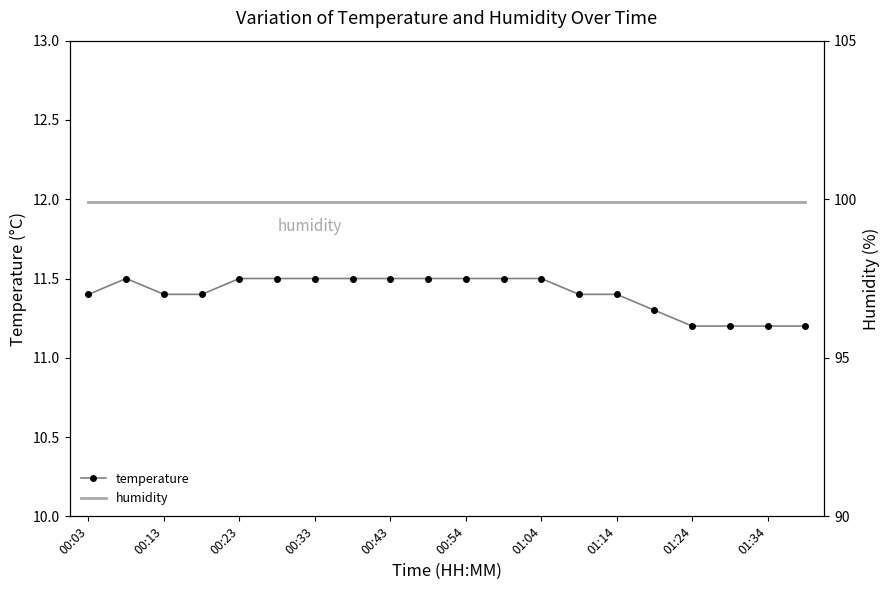

Rank the series at 00:13 from lowest to highest value.

temperature, humidity